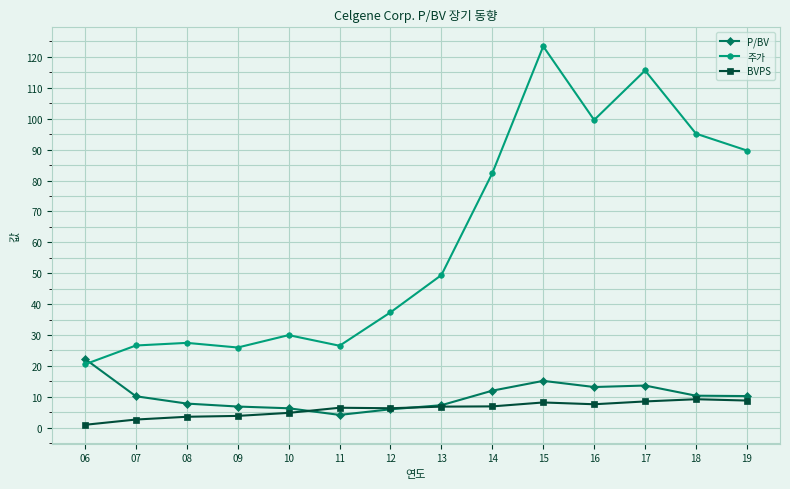

What is the value of the P/BV point at the 4th from the left?

6.8